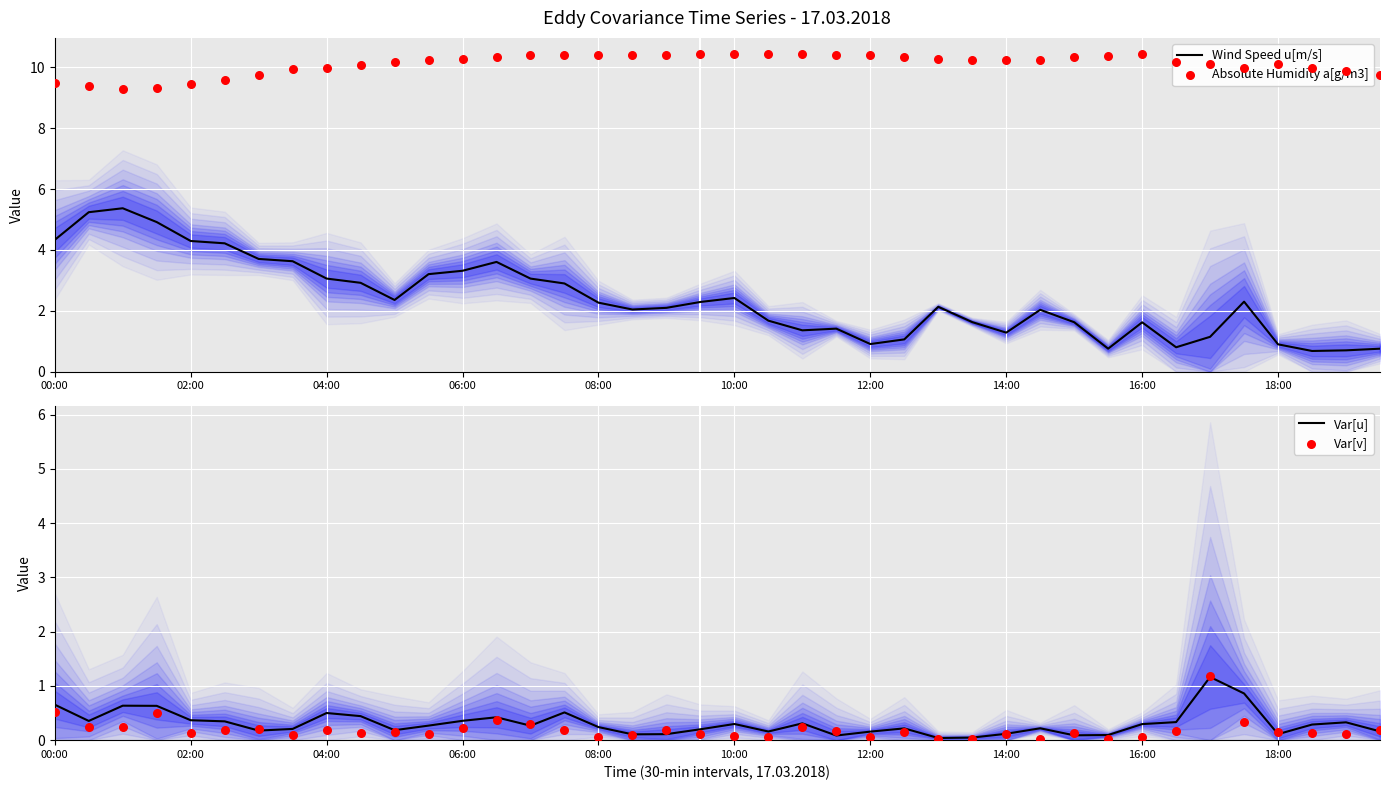

Which series reaches the maximum Y coordinate?

Absolute Humidity a[g/m3]